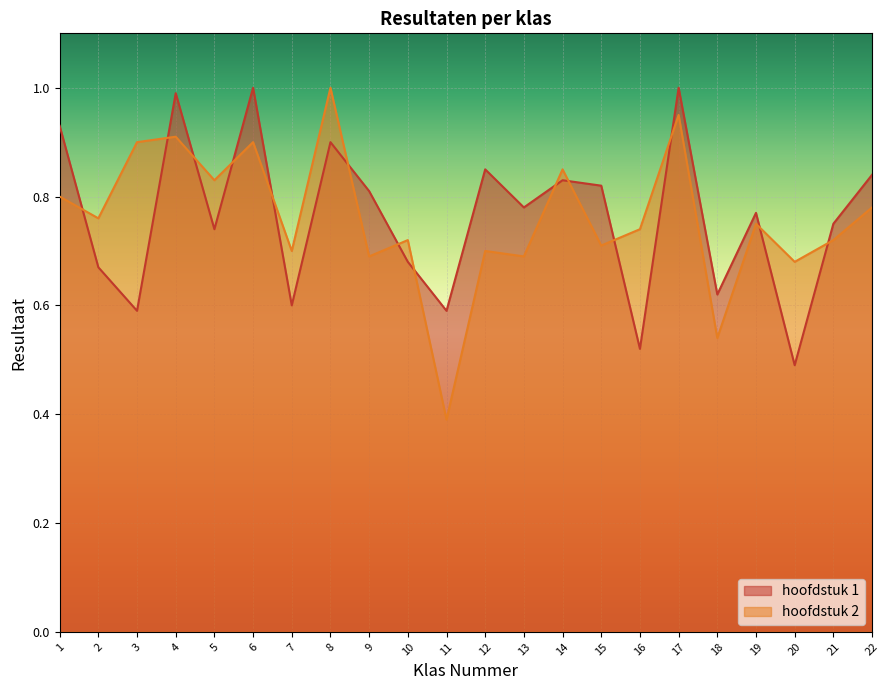

At which label is hoofdstuk 2 closest to 0?

11